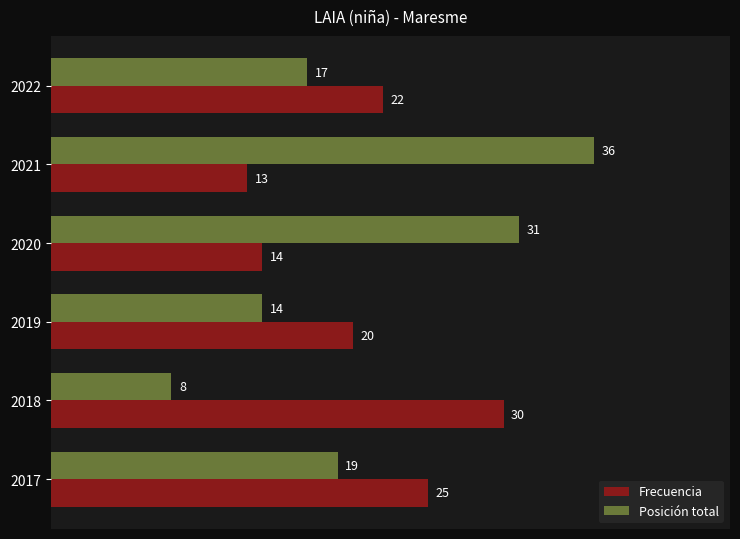

What is the spread (max minus min) of values at 2020?

17